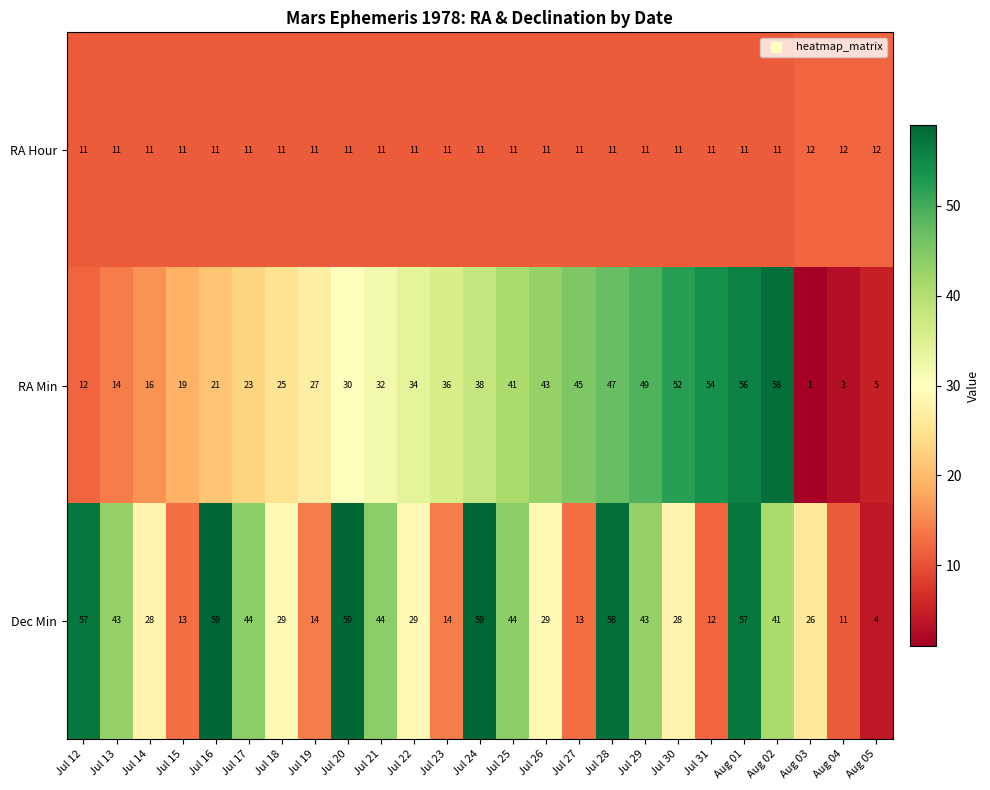

What is the sum of the Dec Min values at Jul 26 and Aug 01?

86